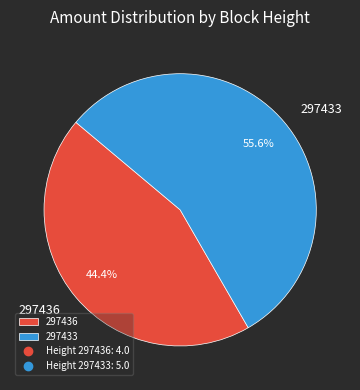

Which category accounts for the majority?

297433